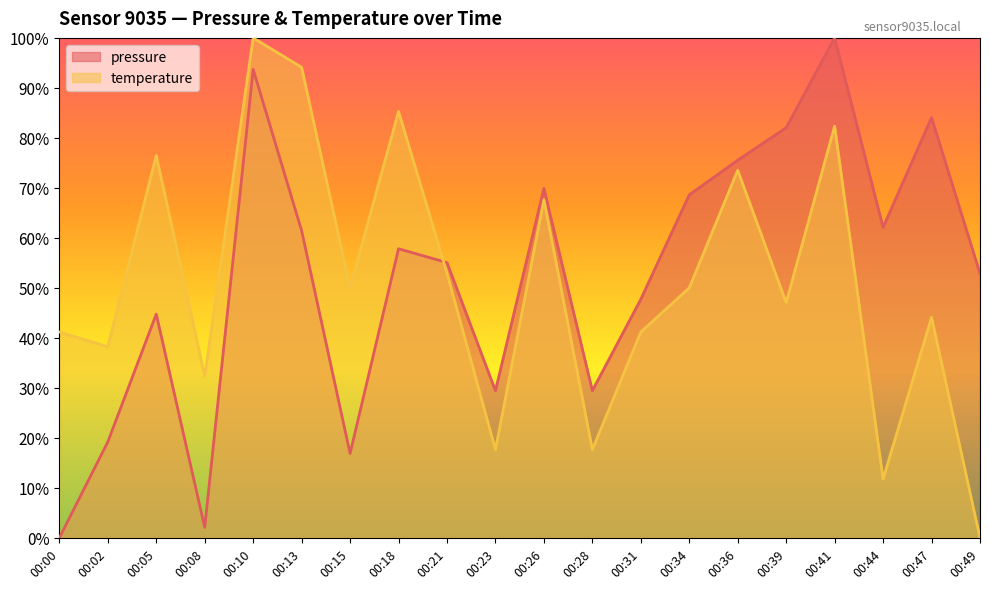

List the series in order of their overall mean, lowest first.

temperature, pressure